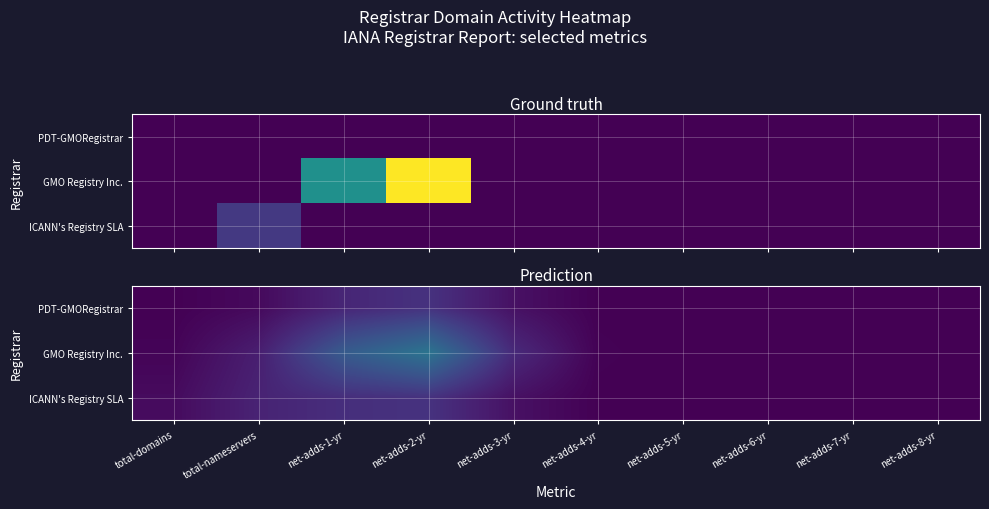

Is it true that PDT-GMORegistrar equals 0.0 at net-adds-6-yr?

True